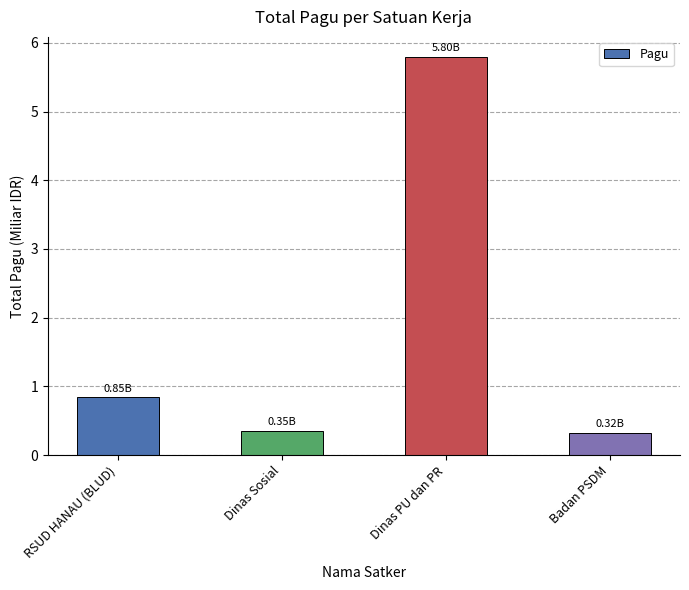

The value at Dinas PU dan PR is 5.8. True or false?

True